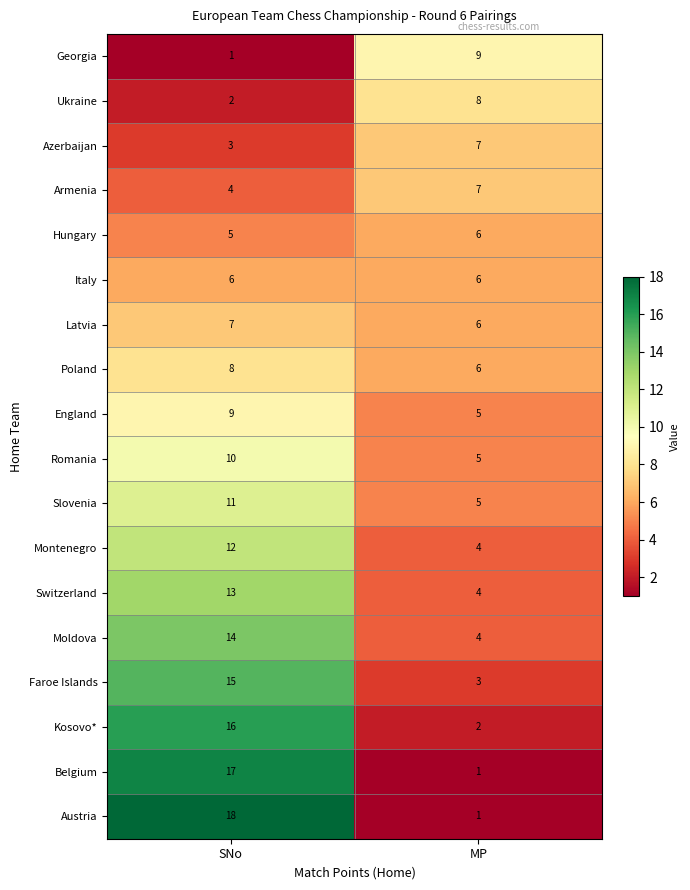

At which label does Latvia reach its peak?

SNo